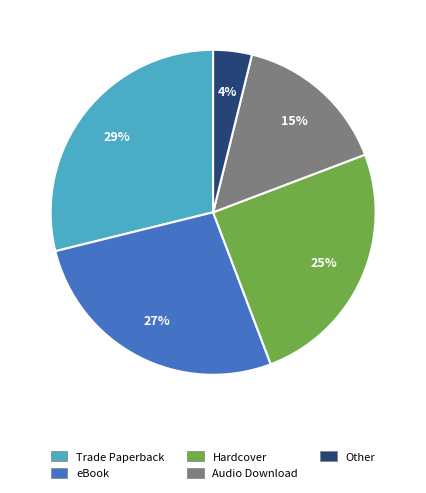

True or false: Audio Download accounts for 7% of the total.

False